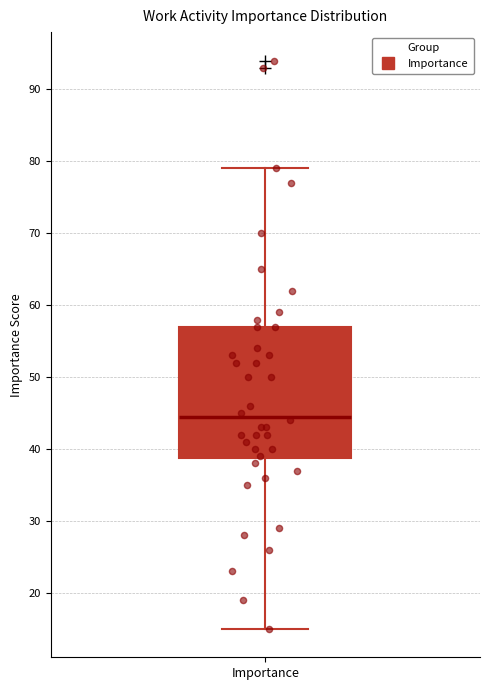

Where does the upper whisker of the box for Importance end on the y-axis? The values are not printed on the chart, so give them approximately, as read against the axis.

79